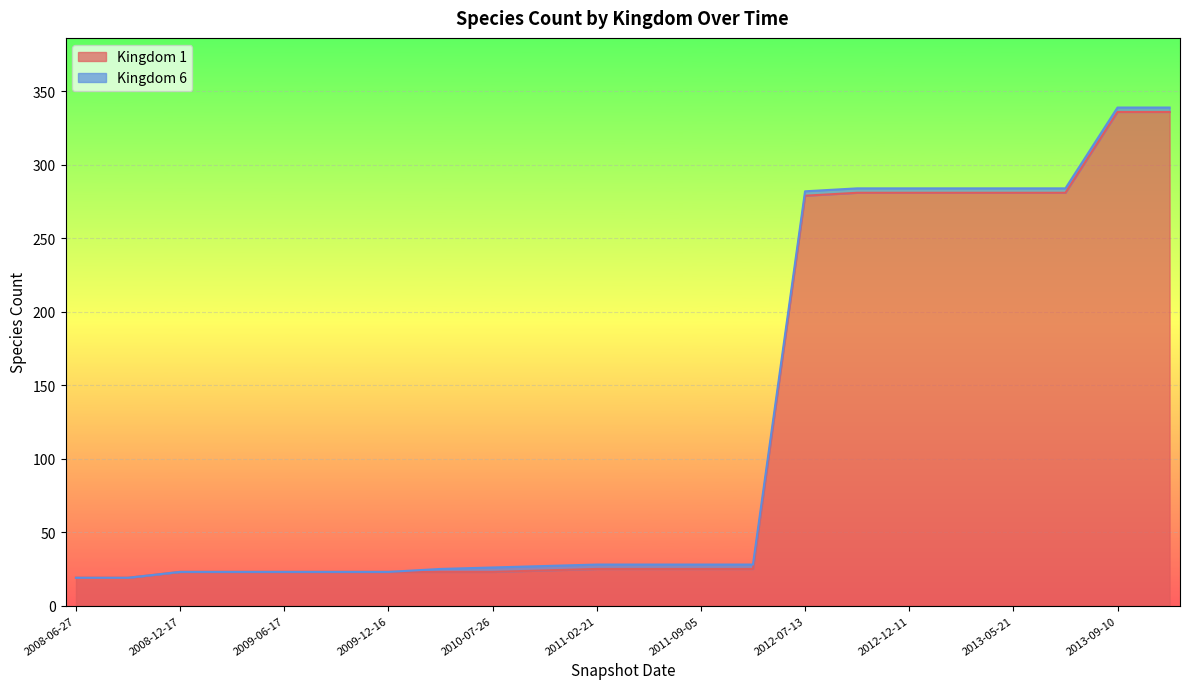

What is the change in value from 2010-07-26 to 2013-02-20?

+258